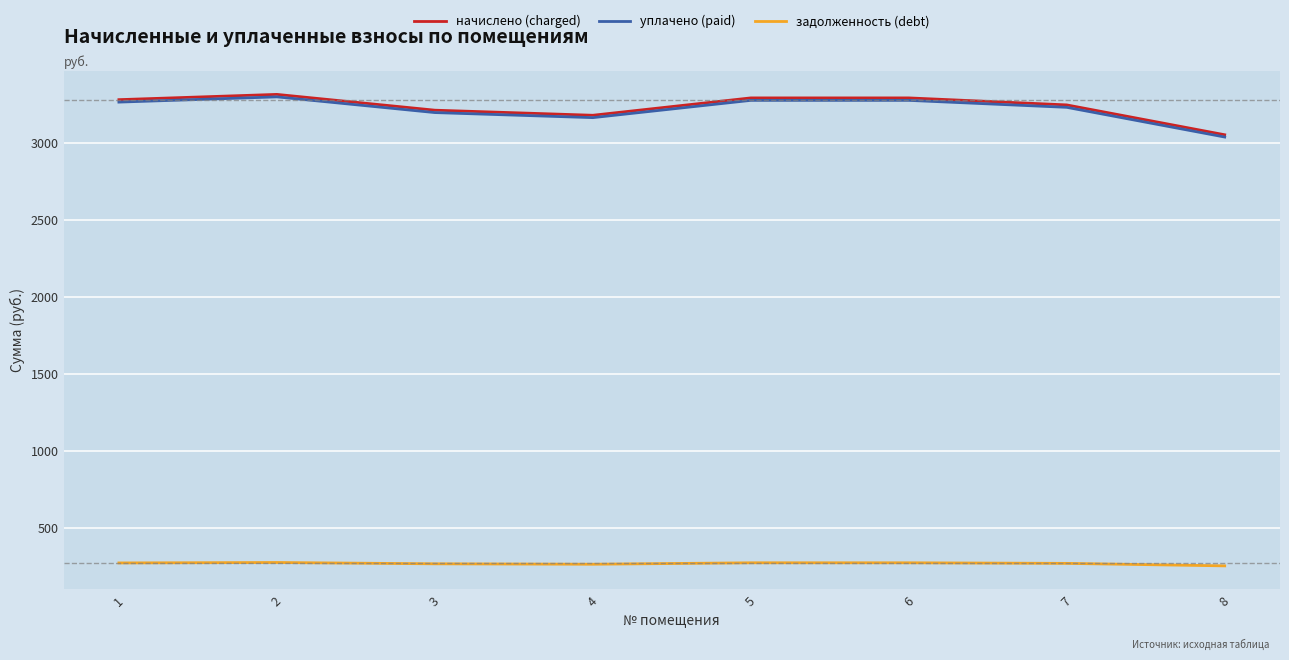

What is the difference between the maximum and minimum values in the начислено (charged) series?

262.0